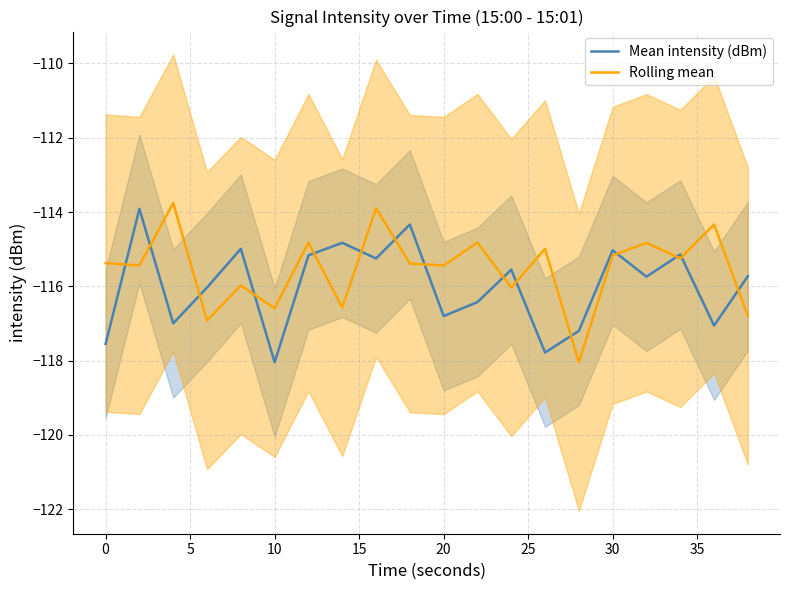

What is the highest value of the Mean intensity (dBm) series?

-113.9